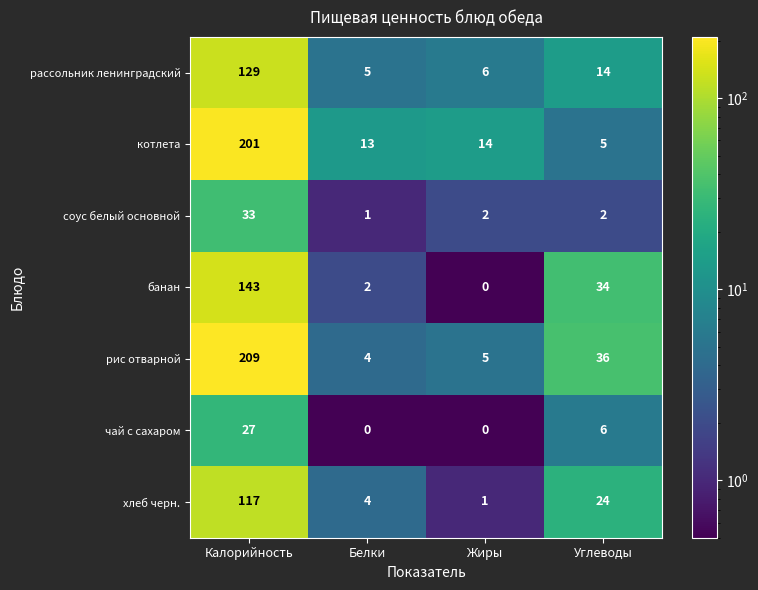

What is the sum of the рассольник ленинградский values at Углеводы and Жиры?

20